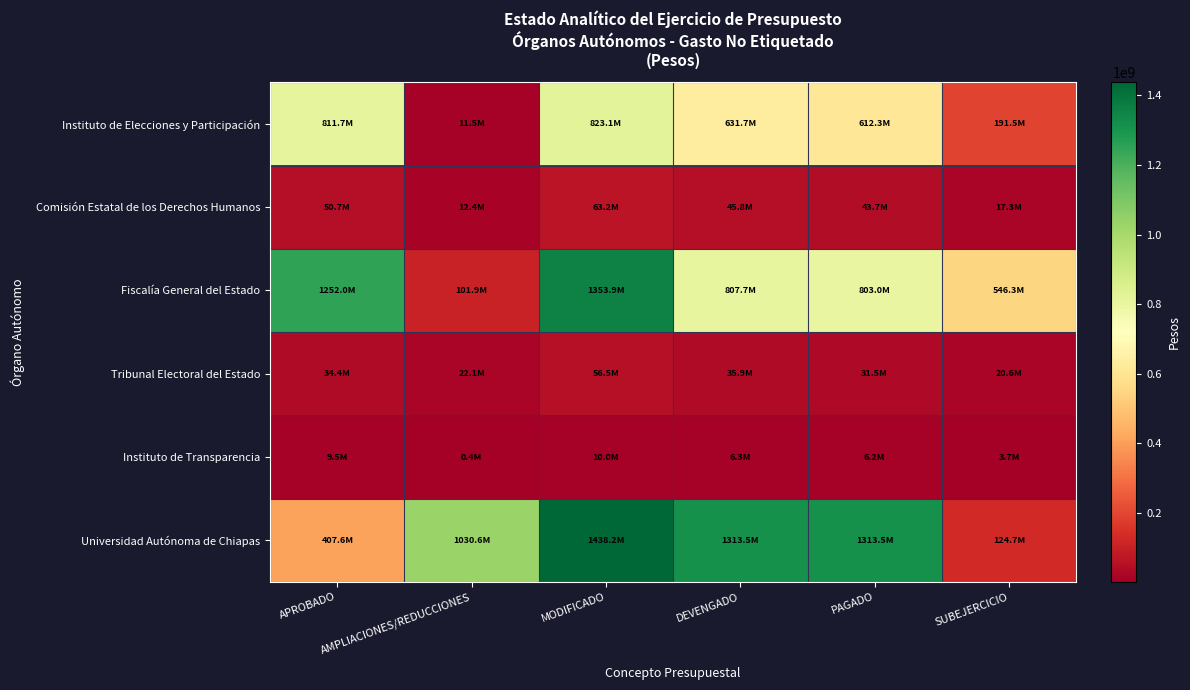

Between AMPLIACIONES/REDUCCIONES and SUBEJERCICIO, which is larger?

SUBEJERCICIO